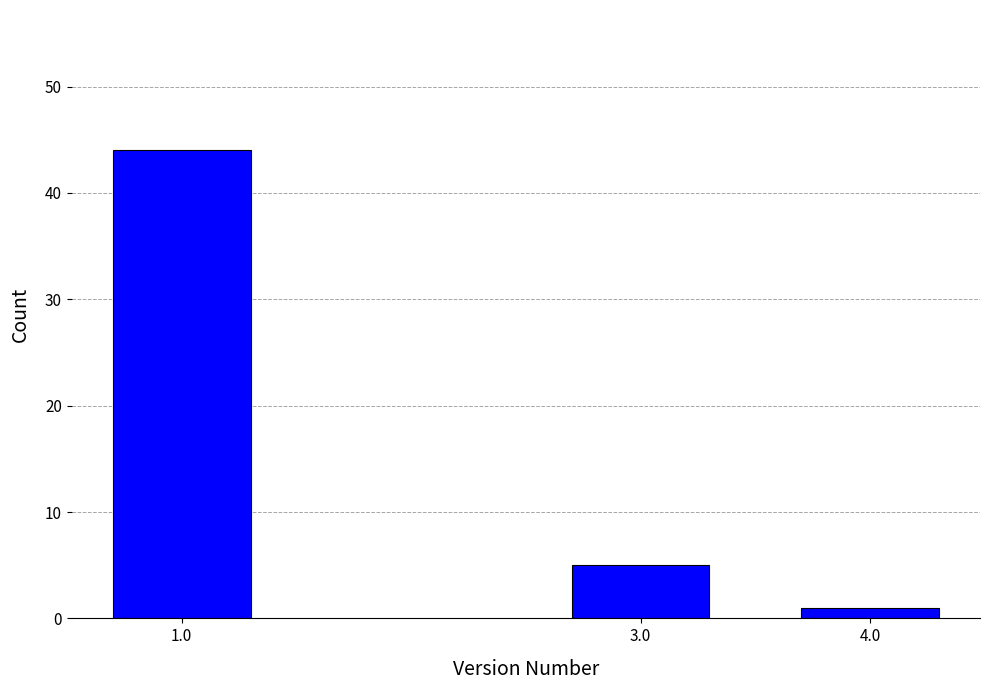

Reading right to left, list all the values displayed in this chart.

1	5	44